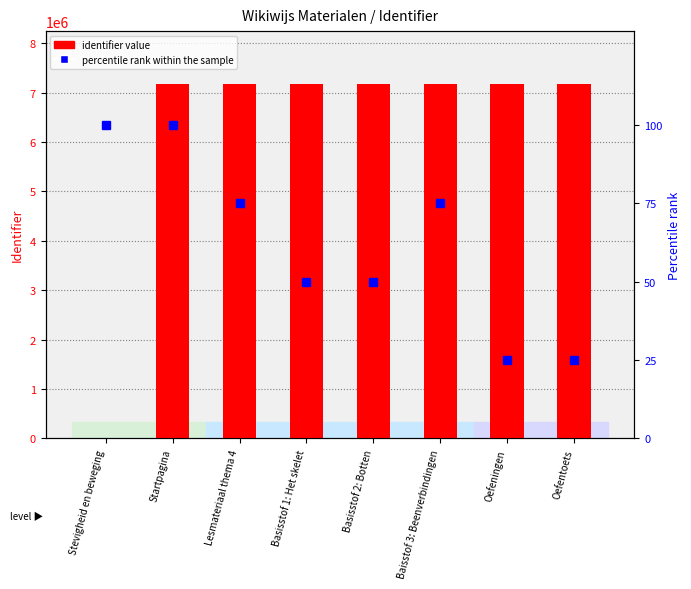

Which series has the widest spread of values?

identifier value